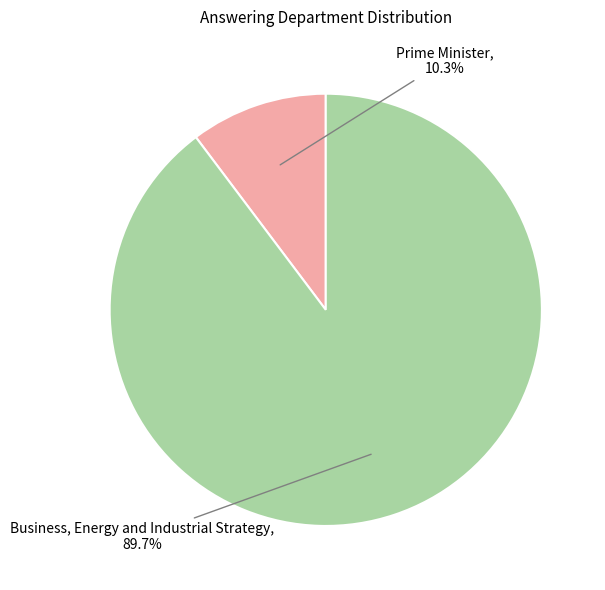

Does any single category account for the majority?

Yes